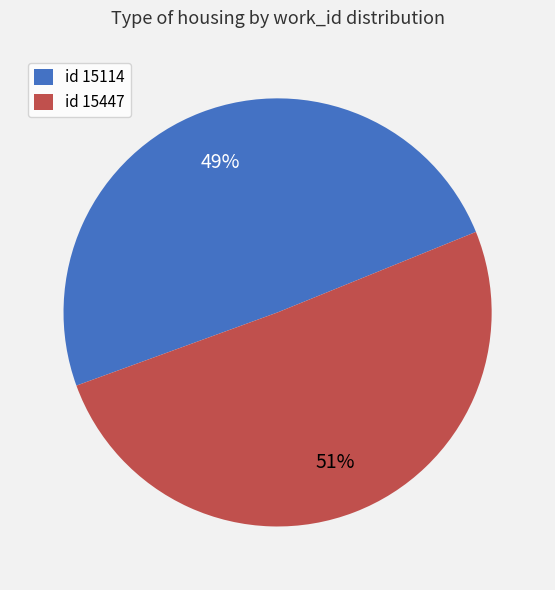

Is there any slice that represents more than half of the pie?

Yes